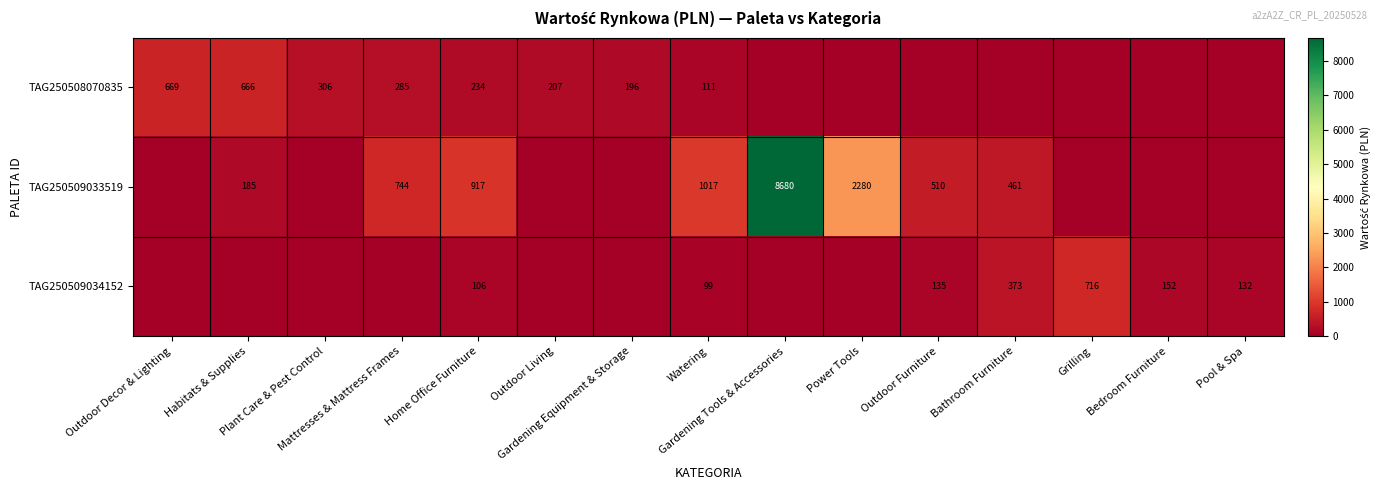

The value of TAG250509033519 at Gardening Tools & Accessories is 14691.0. True or false?

False